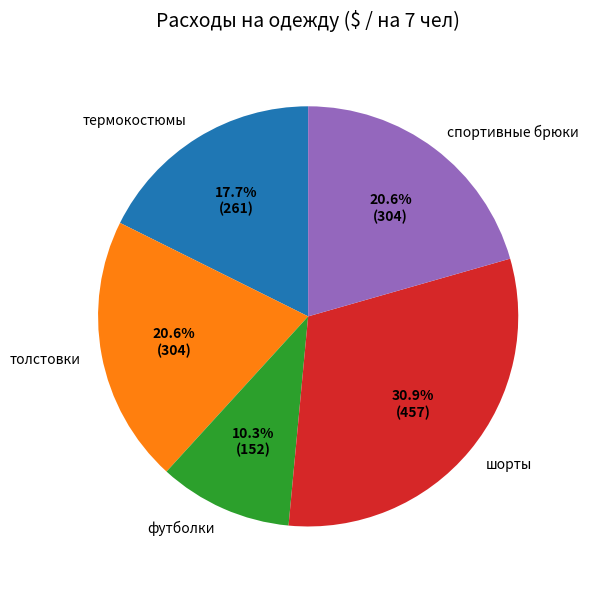

How many segments does this pie chart have?

5